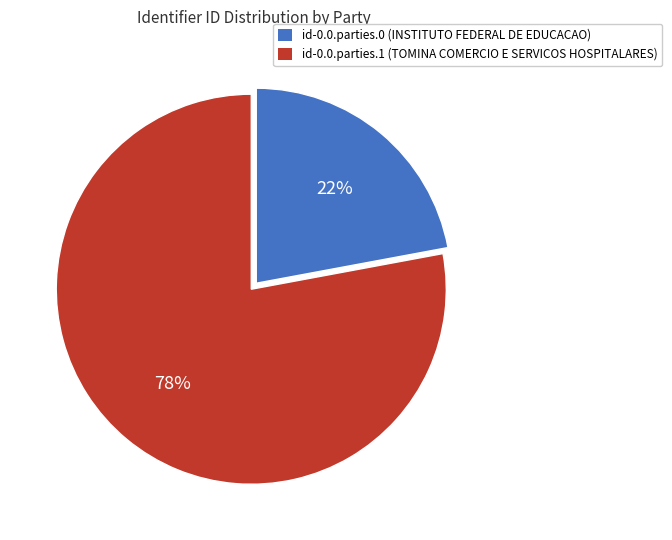

Between id-0.0.parties.1 and id-0.0.parties.0, which is larger?

id-0.0.parties.1